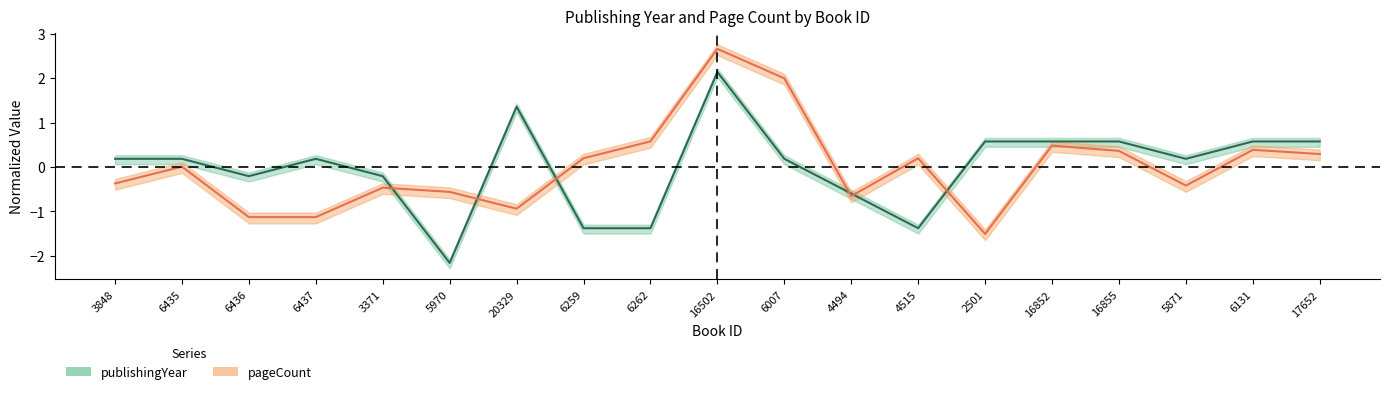

True or false: pageCount and publishingYear intersect in this chart.

True